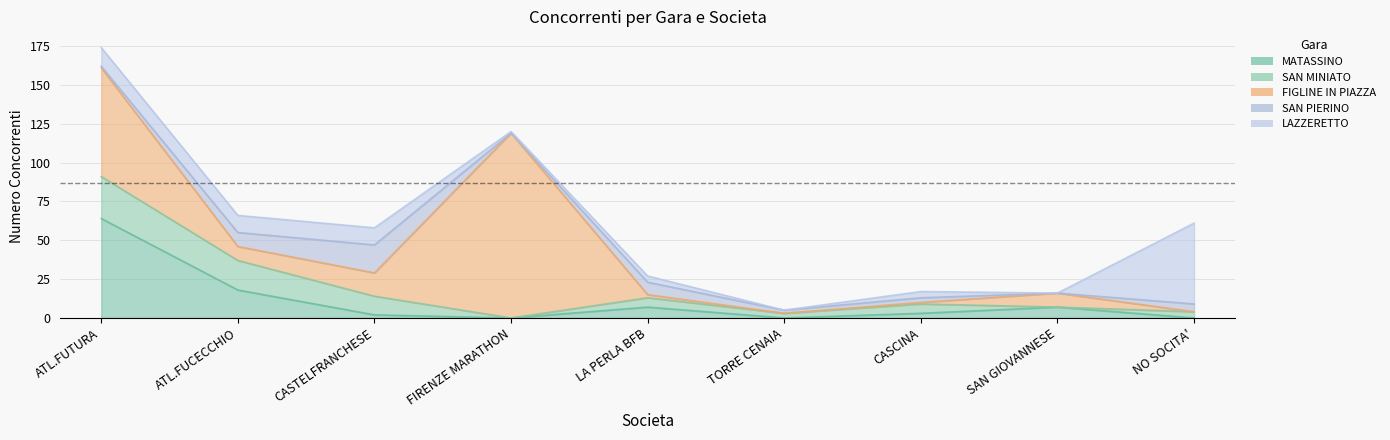

What position from the right is TORRE CENAIA?

4